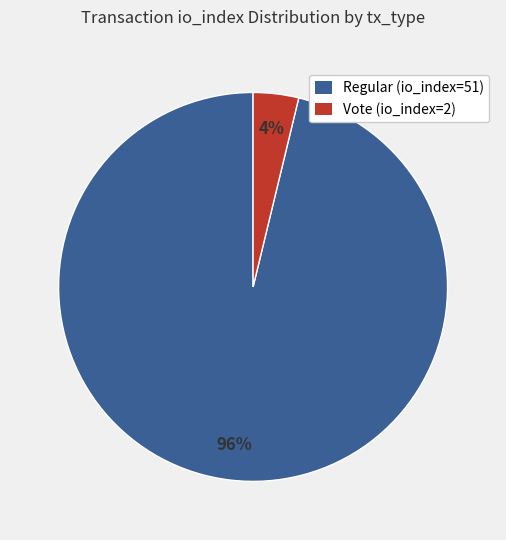

What percentage is the Regular (io_index=51) slice, to the nearest percent?

96%